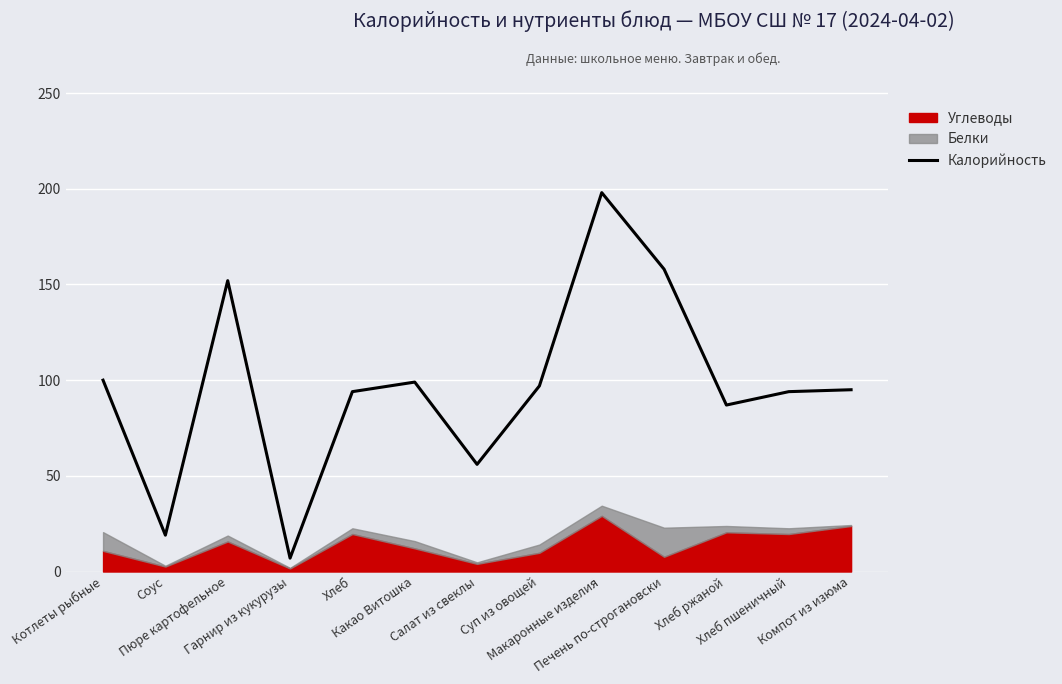

Which label corresponds to the largest value in the chart?

Макаронные изделия